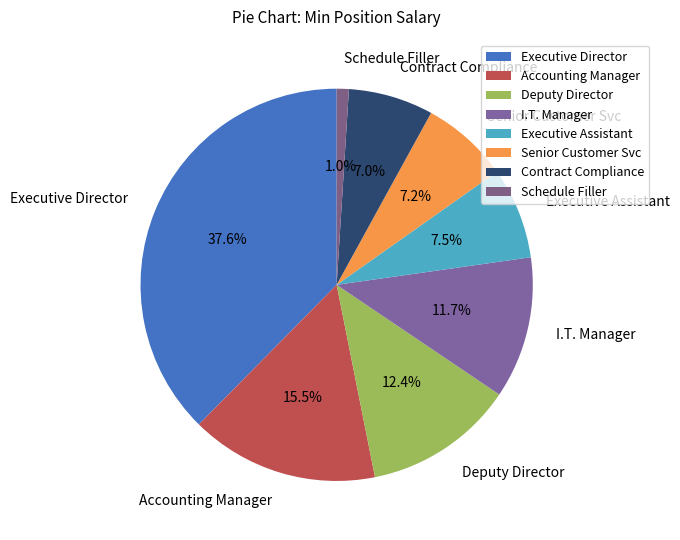

Which has a higher value, Senior Customer Svc or Schedule Filler?

Senior Customer Svc